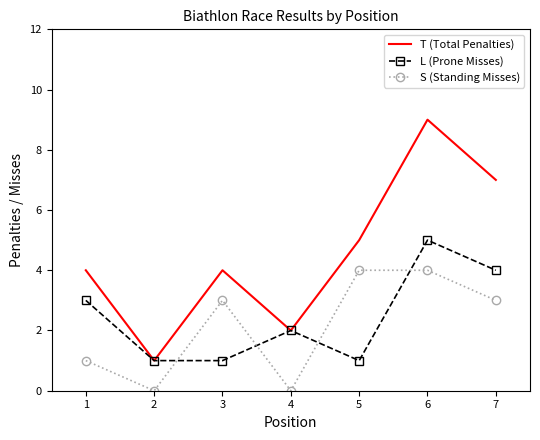

Which series has the widest spread of values?

T (Total Penalties)